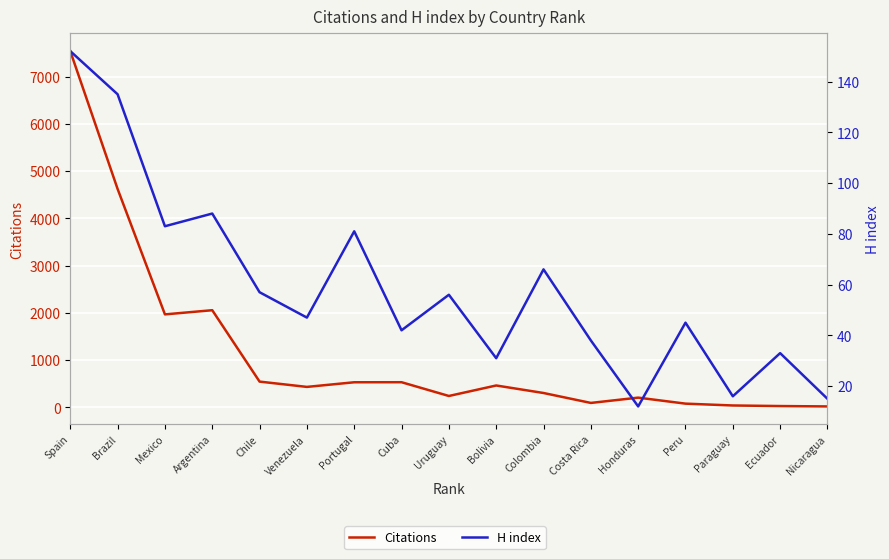

Between Chile and Uruguay, which is larger?

Chile